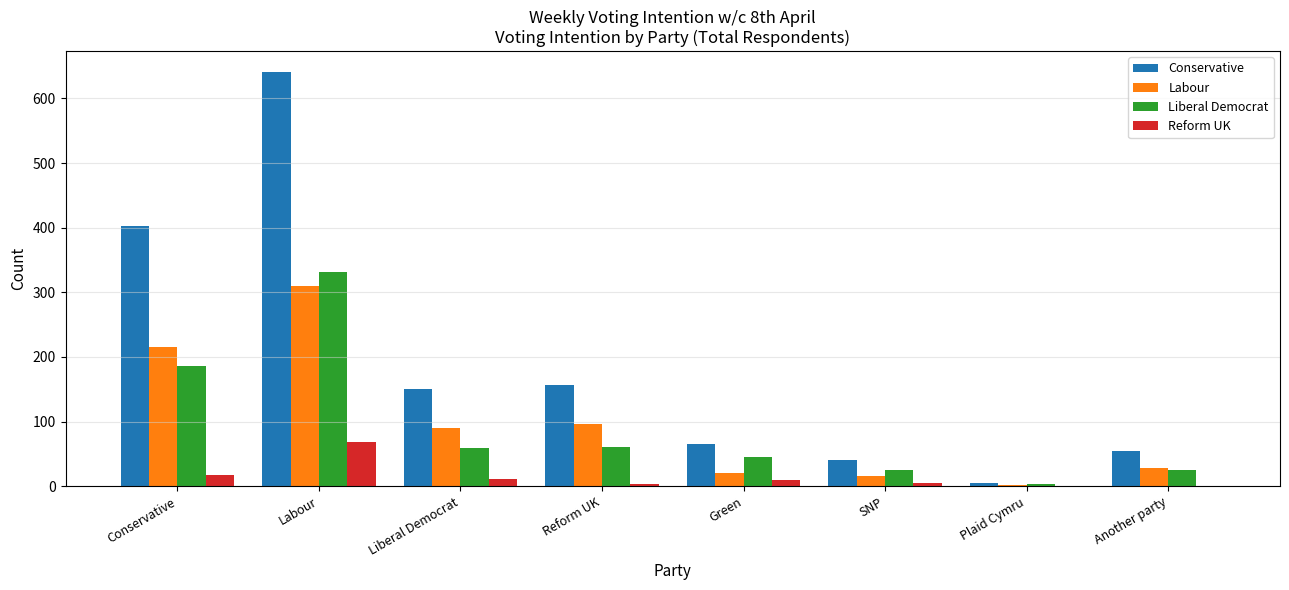

What value does the Conservative series have at Green?

66